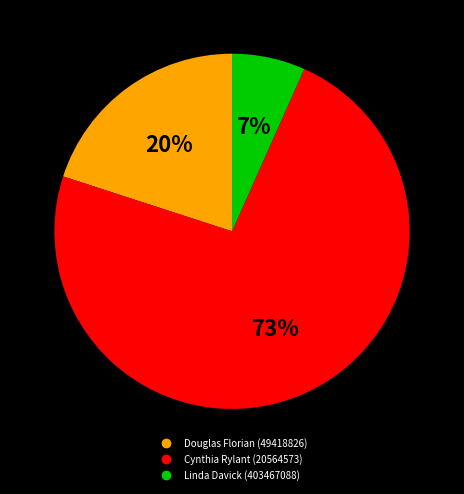

Is the sum of Douglas Florian (49418826) and Cynthia Rylant (20564573) greater than half?

Yes